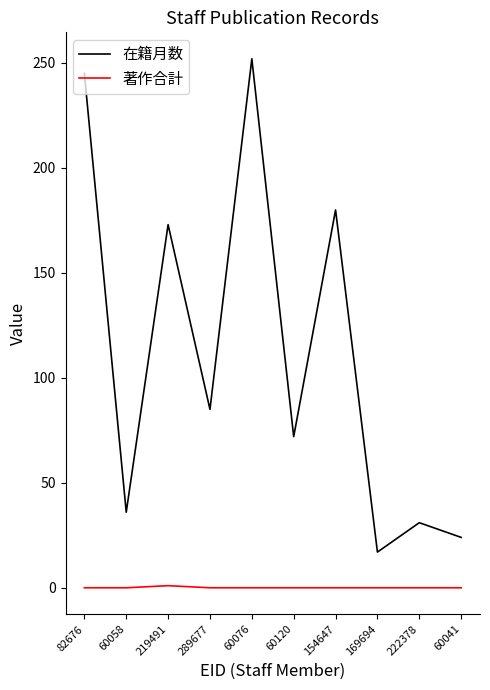

The value of 在籍月数 at 222378 is 31. True or false?

True